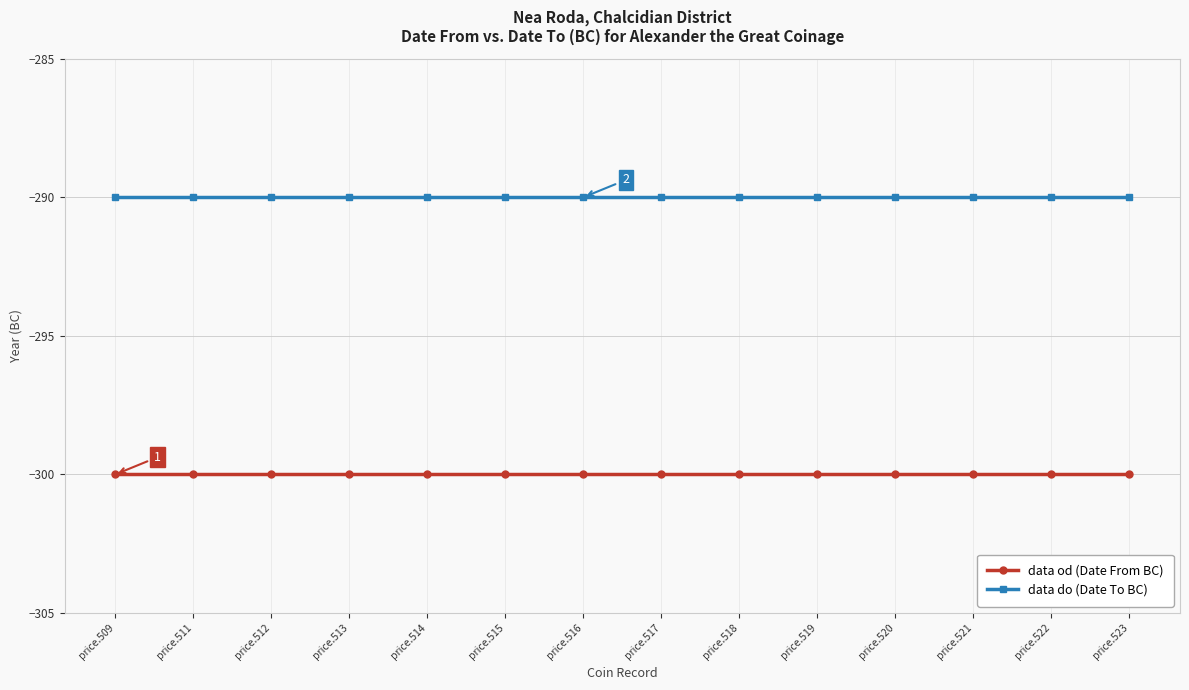

The value of data od (Date From BC) at price.512 is -300. True or false?

True